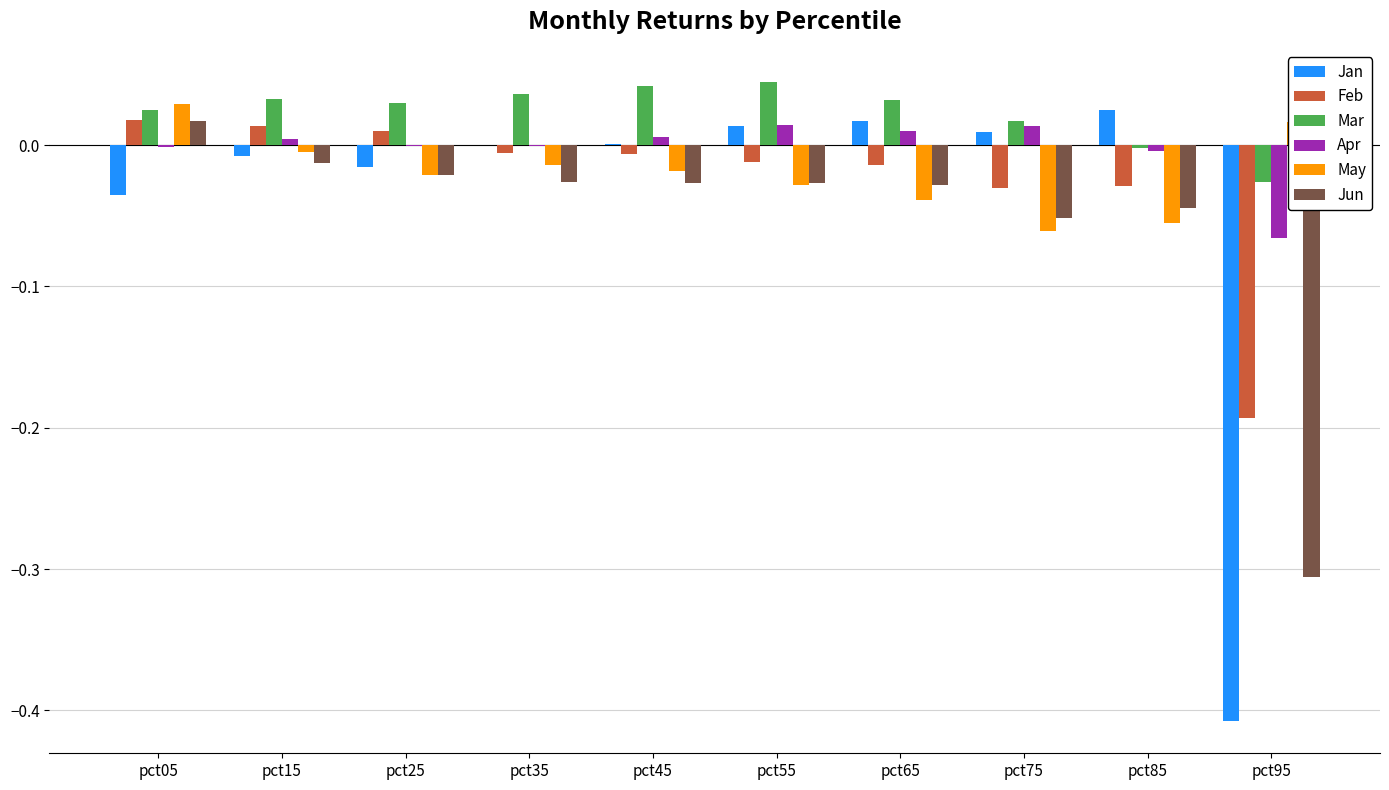

Which series has the largest total across all categories?

Mar